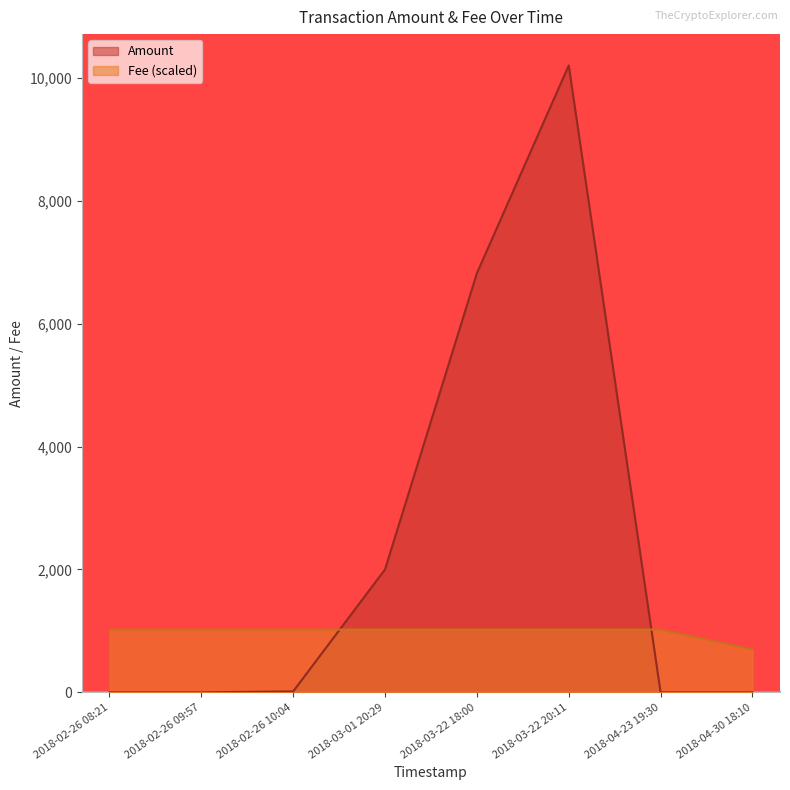

How many categories are shown in the chart?

8